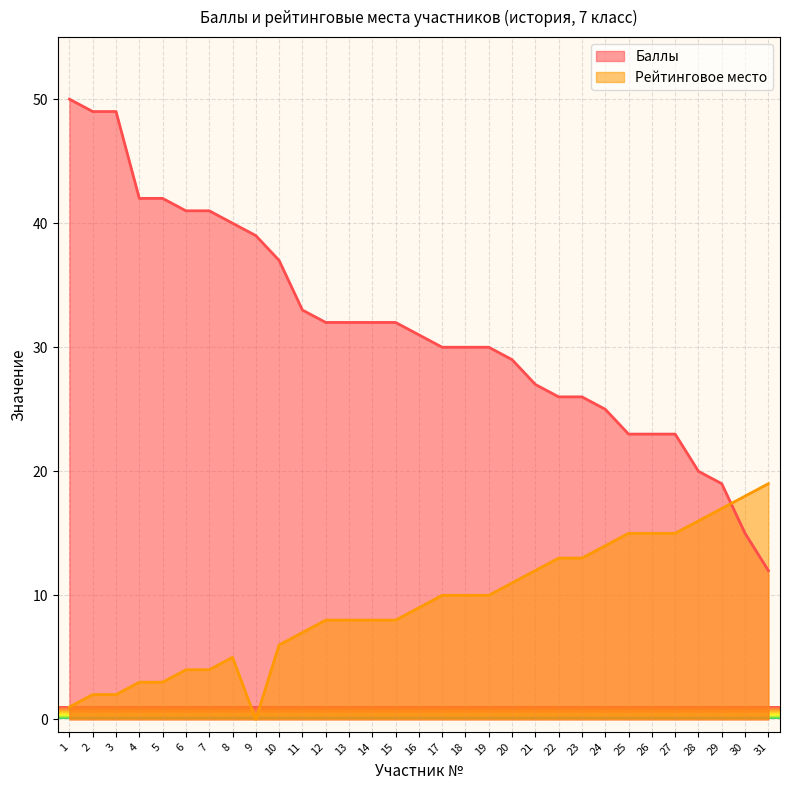

The value of Рейтинговое место at 6 is 6. True or false?

False